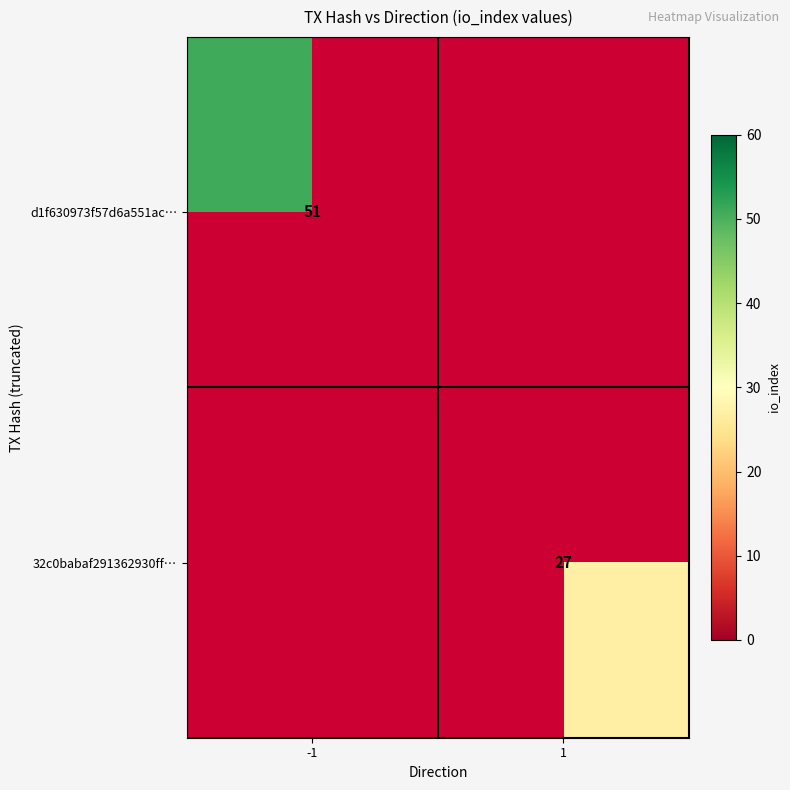

Which has a higher value, -1 or 1?

1